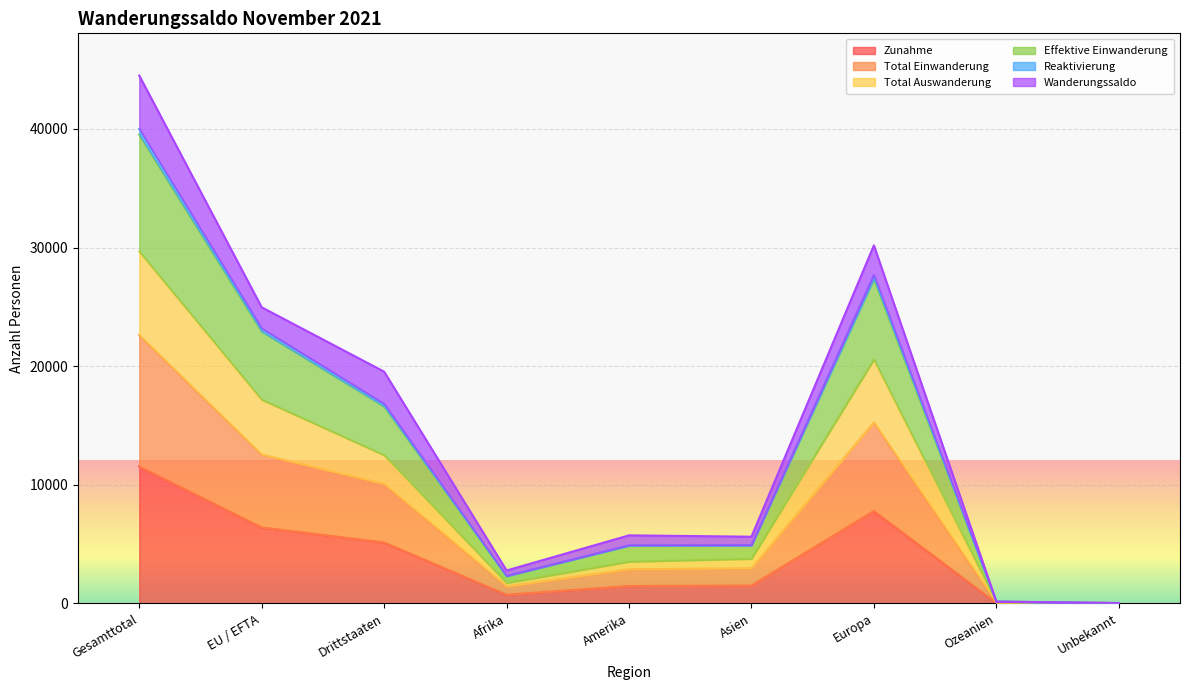

At which category does Total Auswanderung reach its first local peak?

Europa